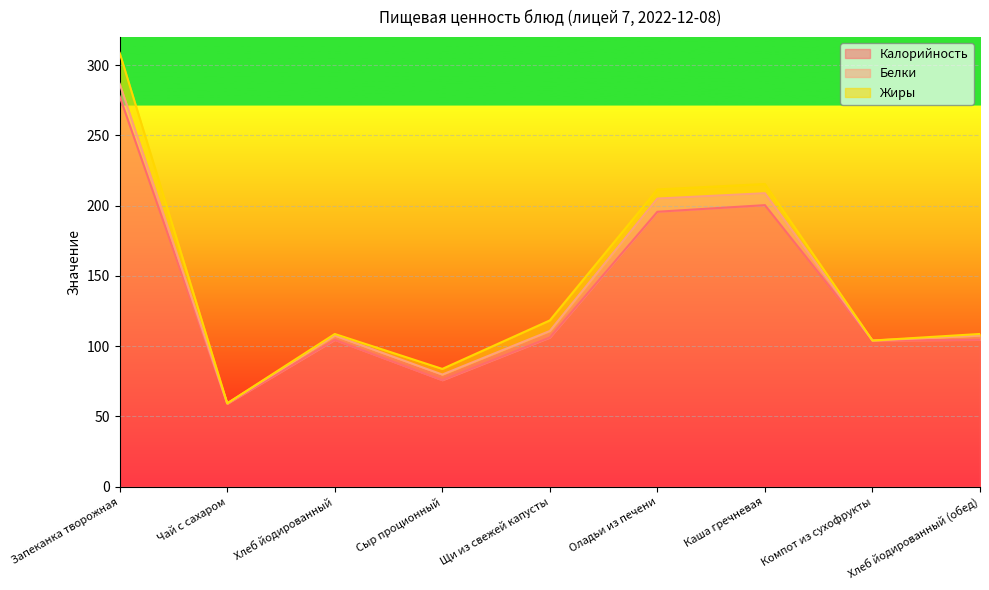

How many interior local peaks does the Белки series have?

1